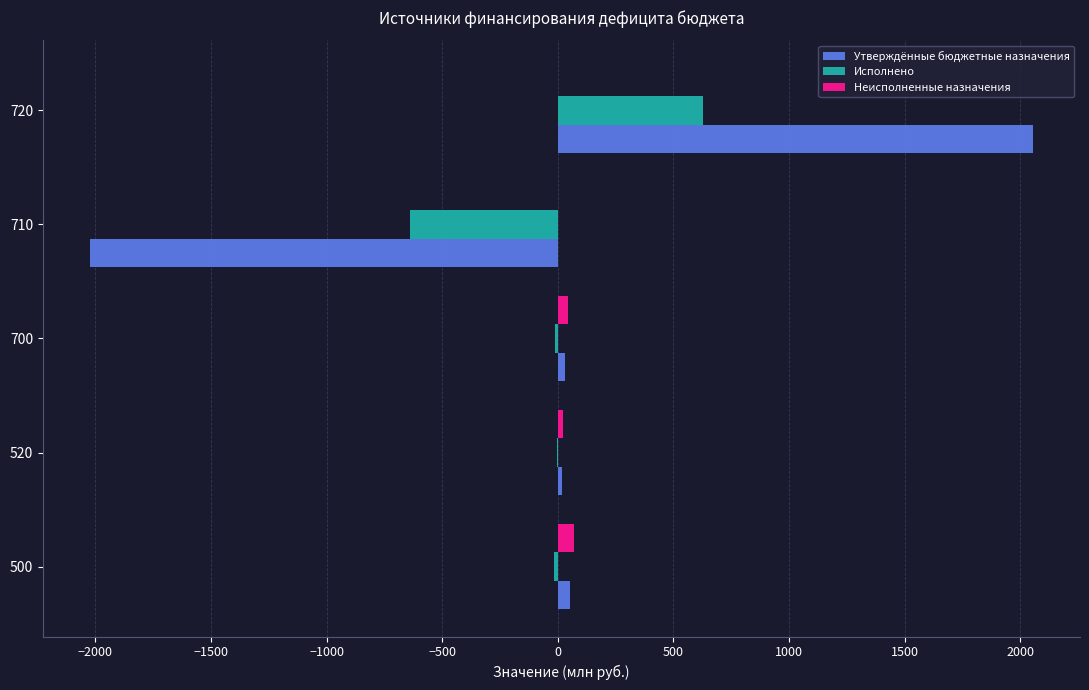

Which category has the highest value in the Исполнено series?

720